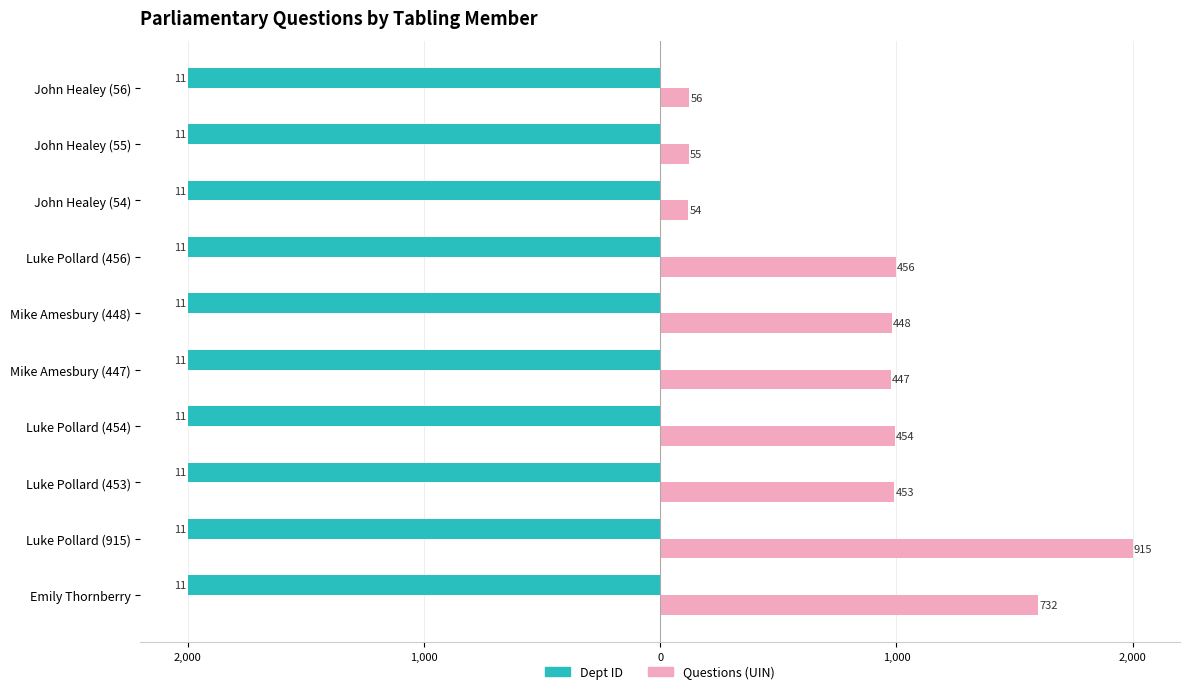

What are all the series names shown in the legend?

Dept ID, Questions (UIN)